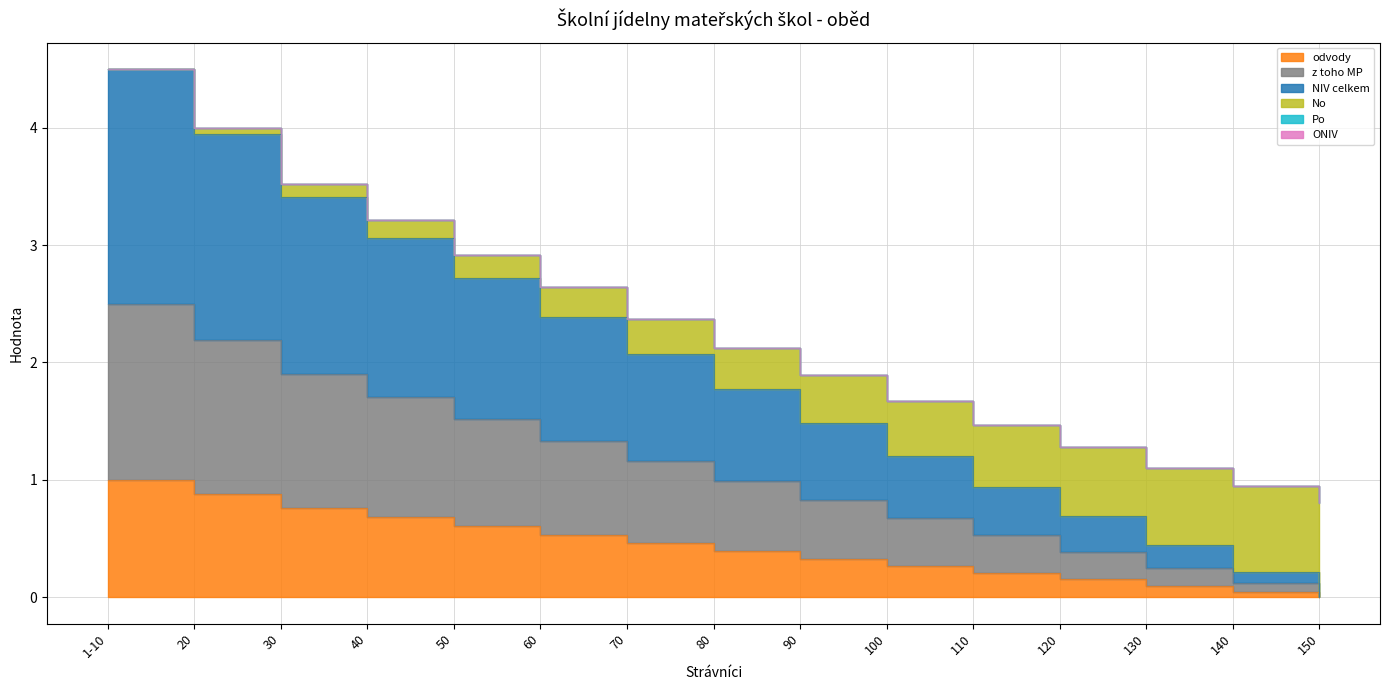

The value of odvody at 100 is 0.3. True or false?

True